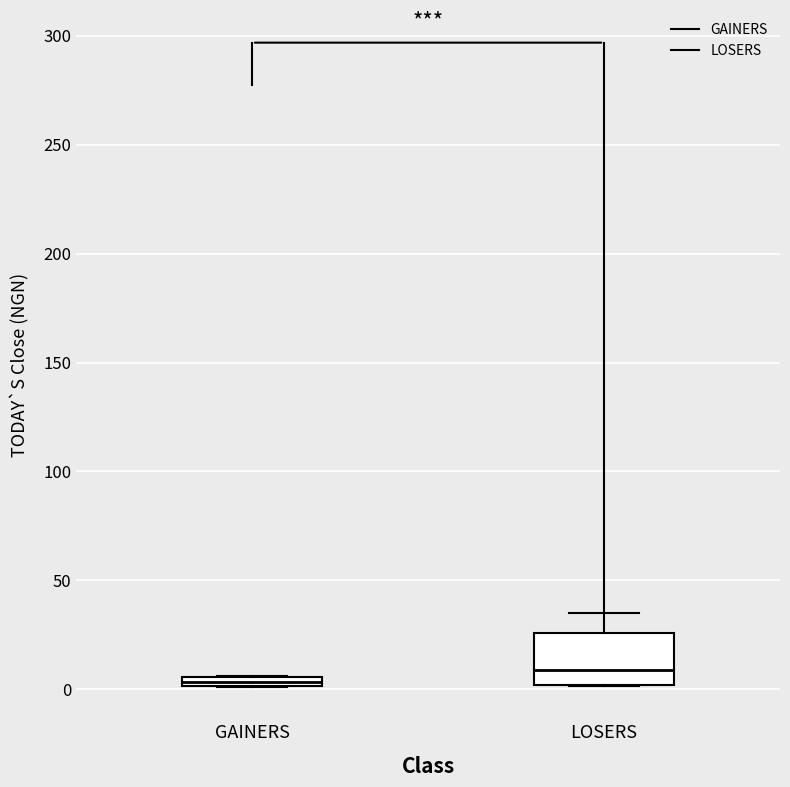

Comparing the boxes themselves (not the whiskers), which one is the tallest?

LOSERS